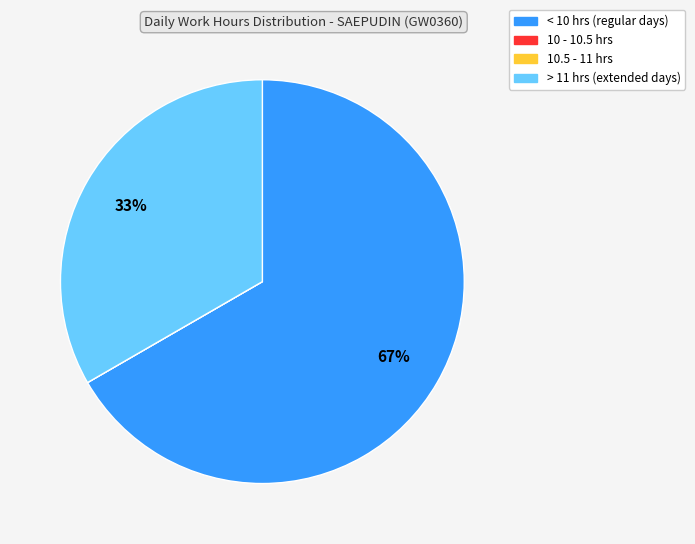

Is there a majority slice in this chart?

Yes